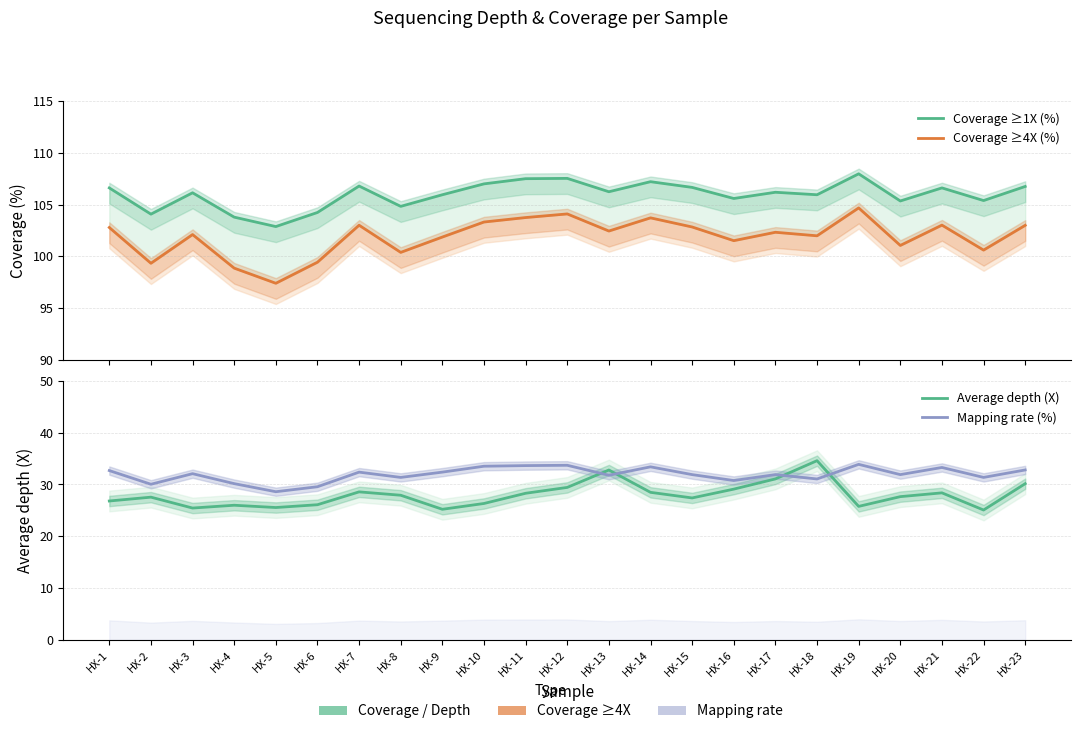

How many data points does each series have?

23